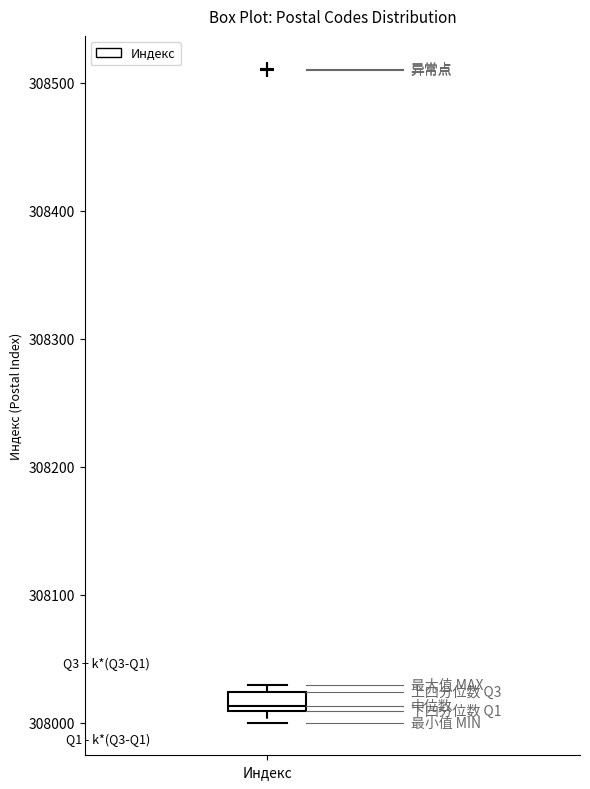

Where is the upper edge of the box for Индекс on the y-axis? The values are not printed on the chart, so give them approximately, as read against the axis.

308020